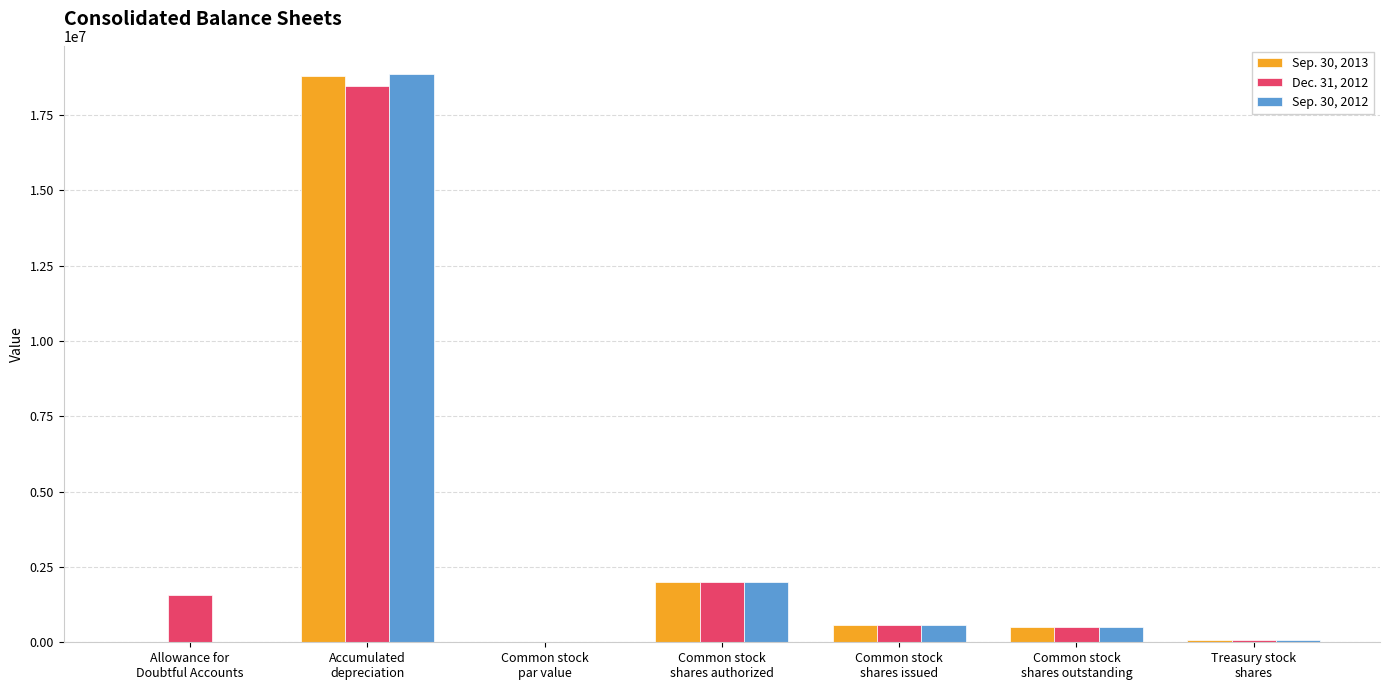

What is the greatest value displayed?

18860033.0